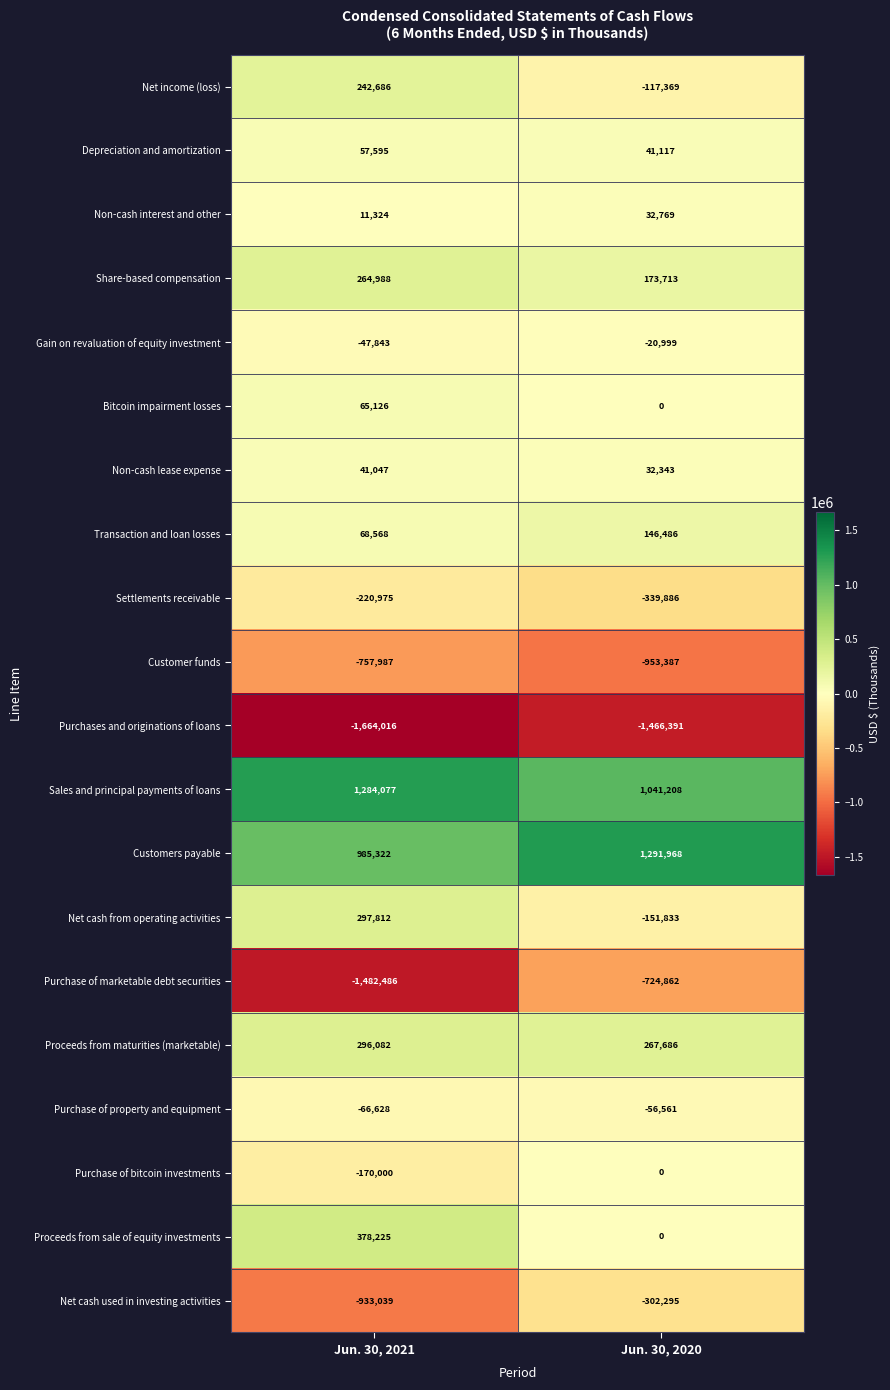

What is the maximum value shown in the chart?

1291968